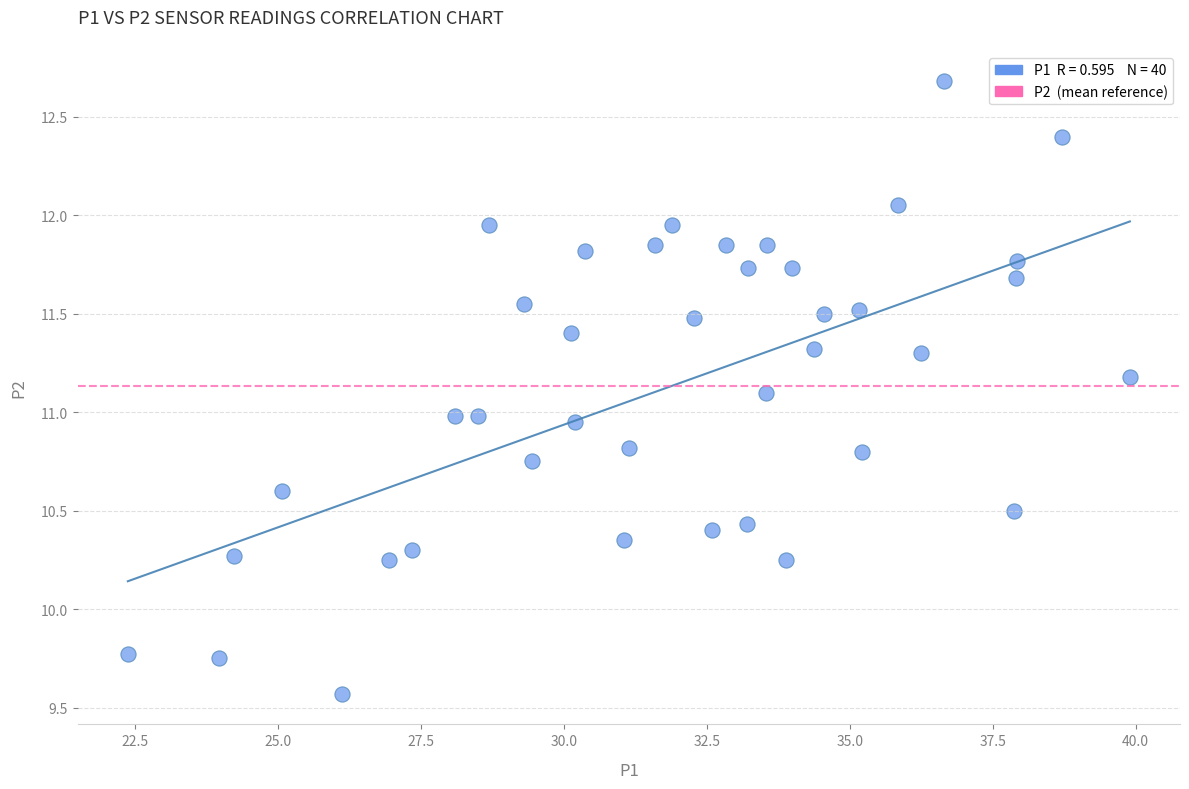

What is the range of X values (max minus min)?

17.5